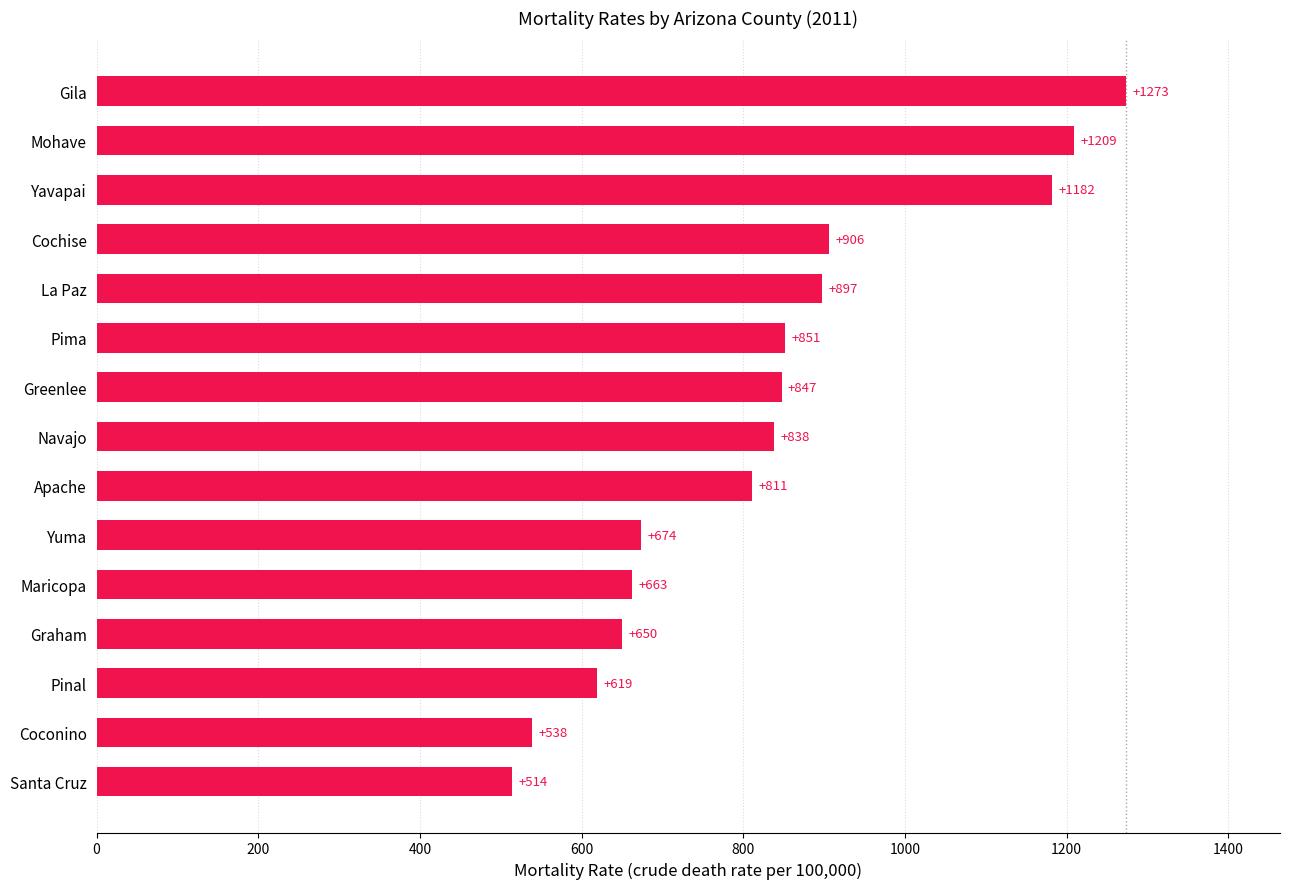

What position from the top is Pinal?

13